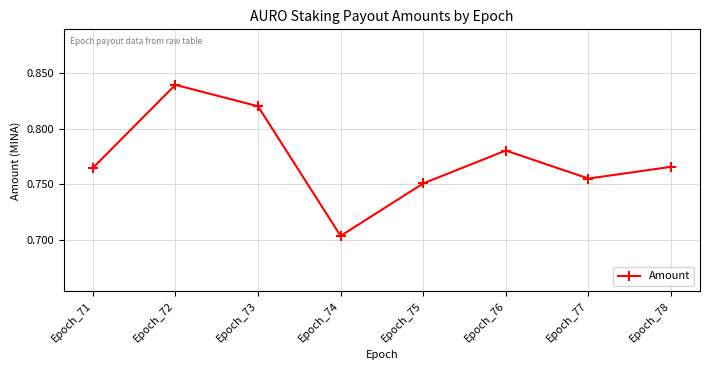

How many points are lower than both their immediate neighbors (excluding endpoints)?

2